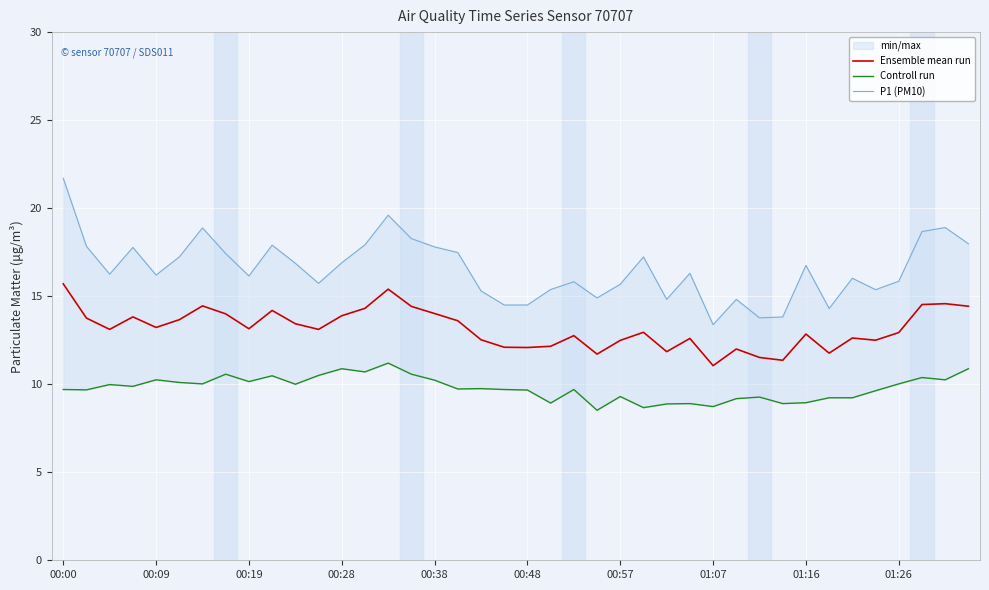

How many categories are shown in the chart?

40